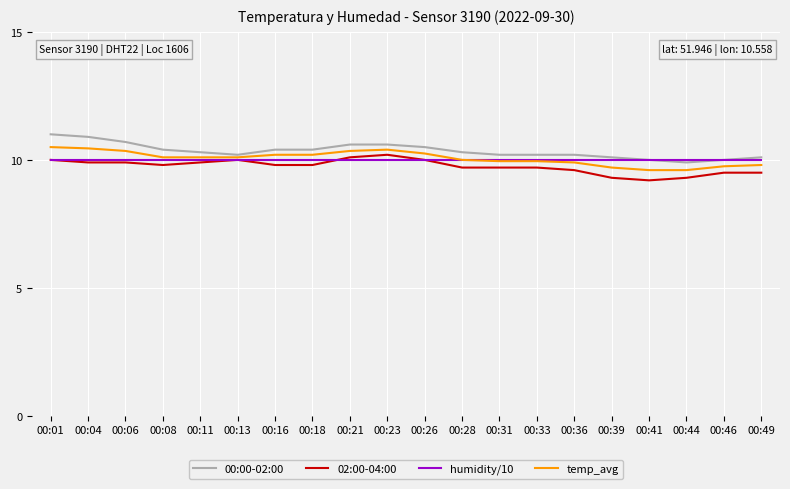

What are all the series names shown in the legend?

00:00-02:00, 02:00-04:00, humidity/10, temp_avg